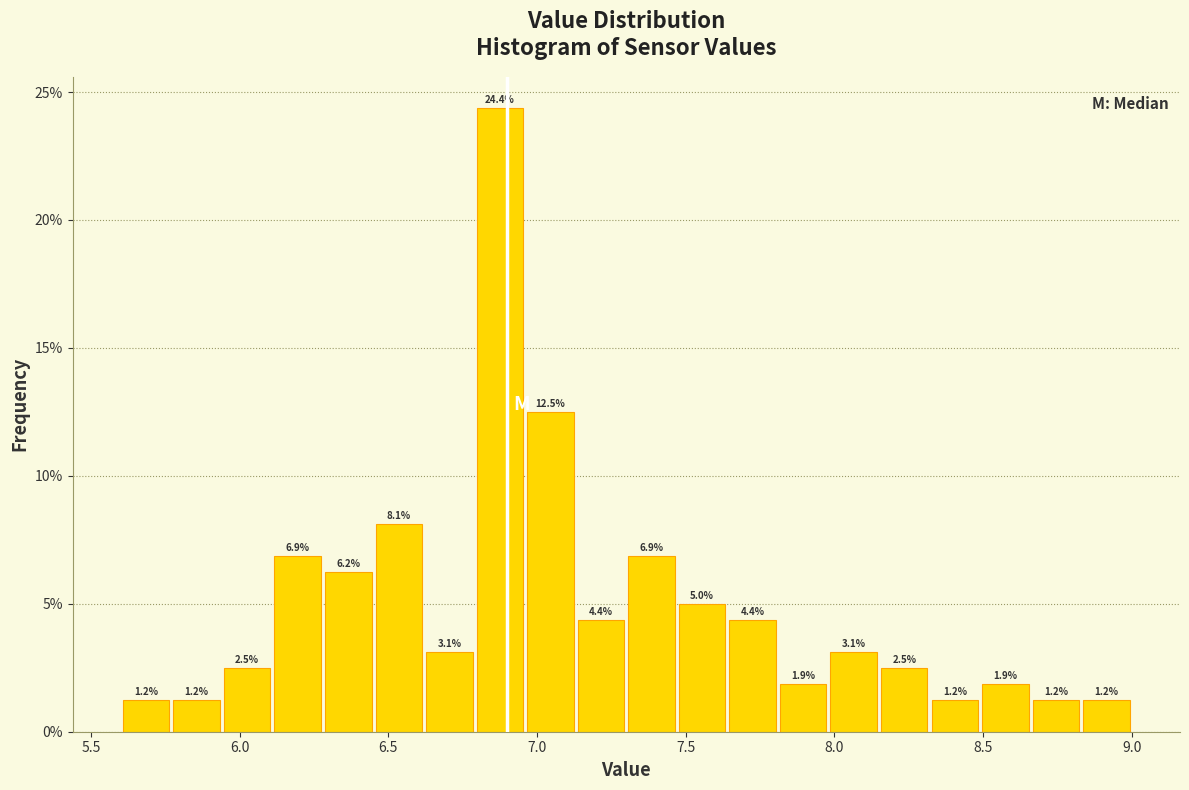

Around what value on the x-axis is the tallest bar? Give the approximate position of its centre, as read against the axis.

6.90